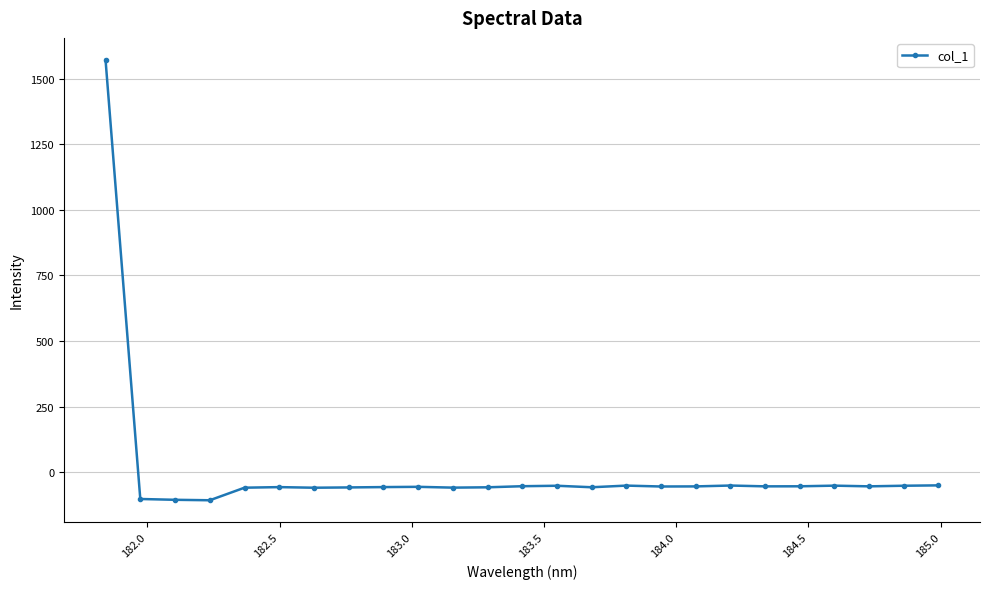

True or false: there are more than 2 points higher than both neighbors.

True